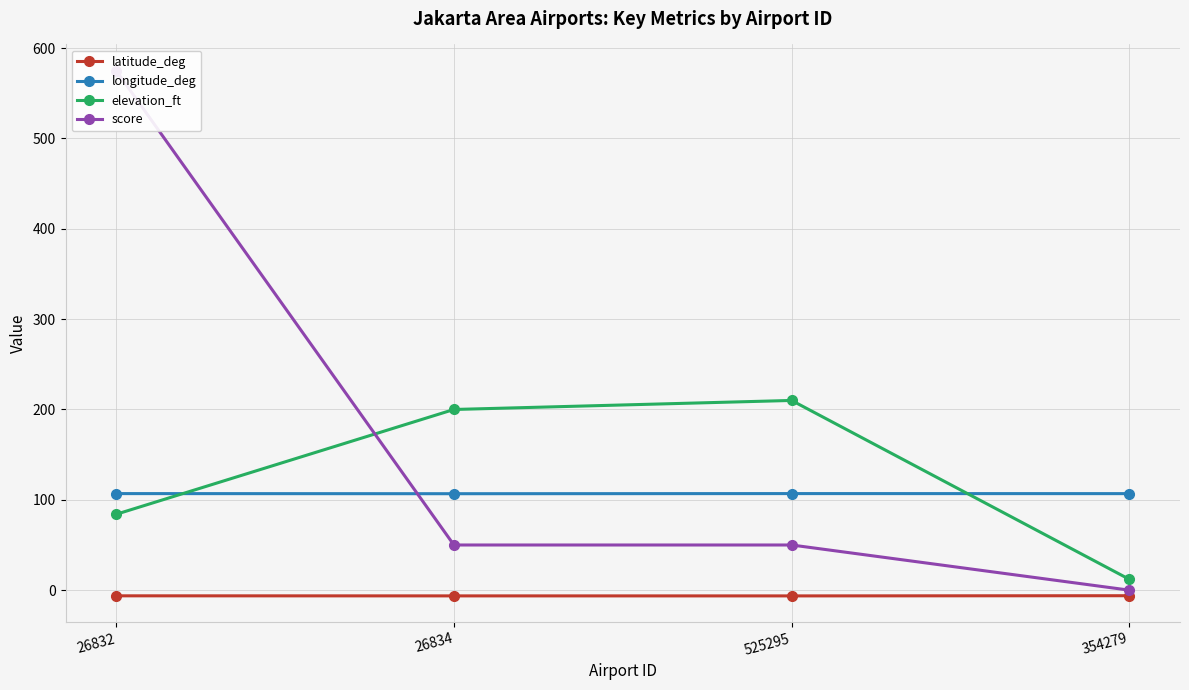

How many data points in elevation_ft are less than 200?

2